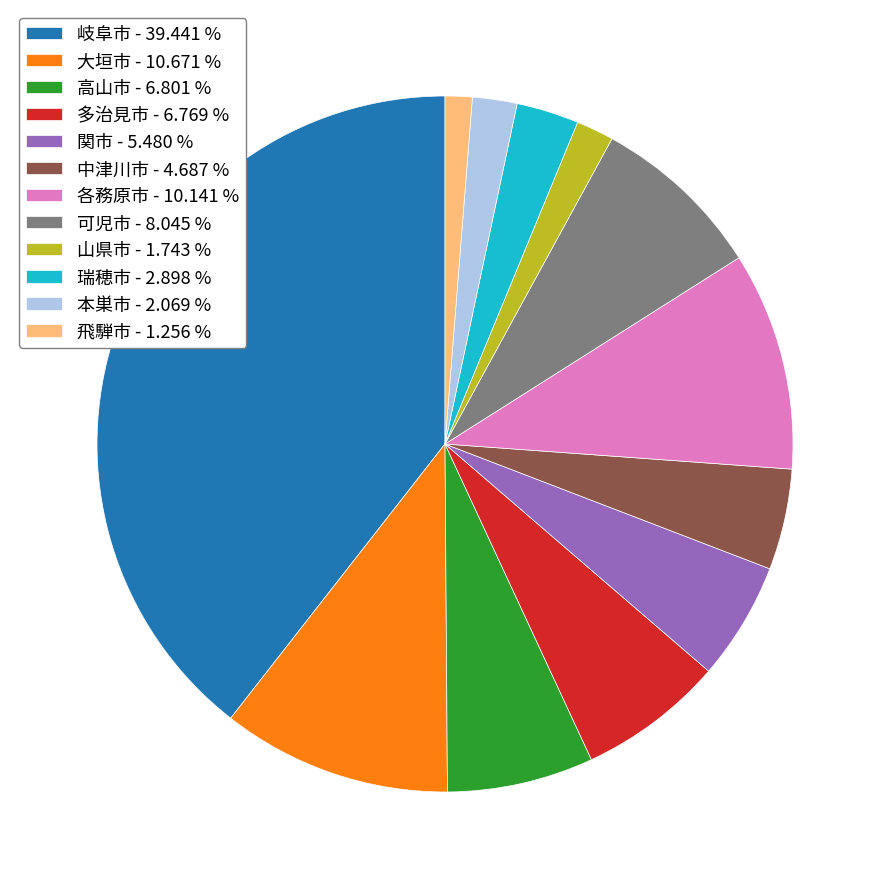

Which has a higher value, 多治見市 - 6.769 % or 山県市 - 1.743 %?

多治見市 - 6.769 %